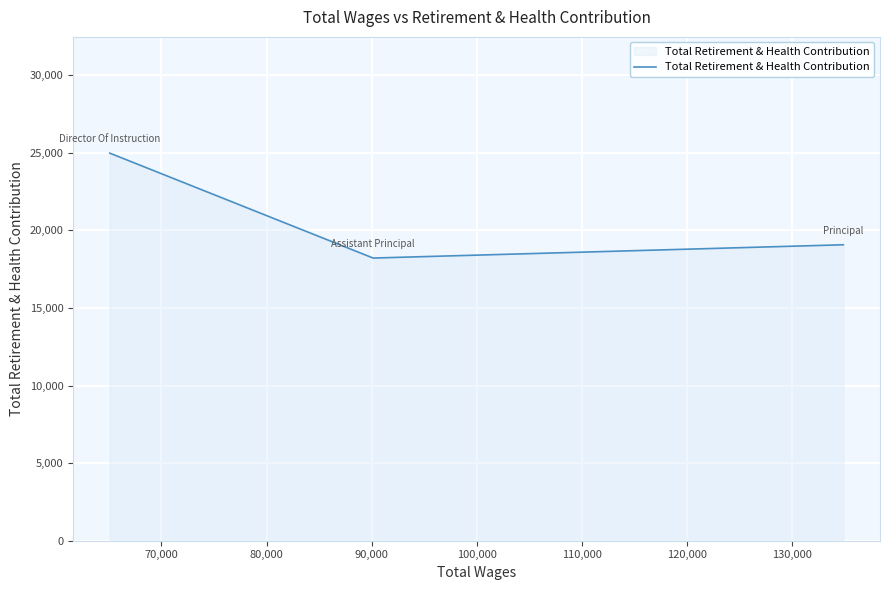

What is the difference between the maximum and minimum values?

6763